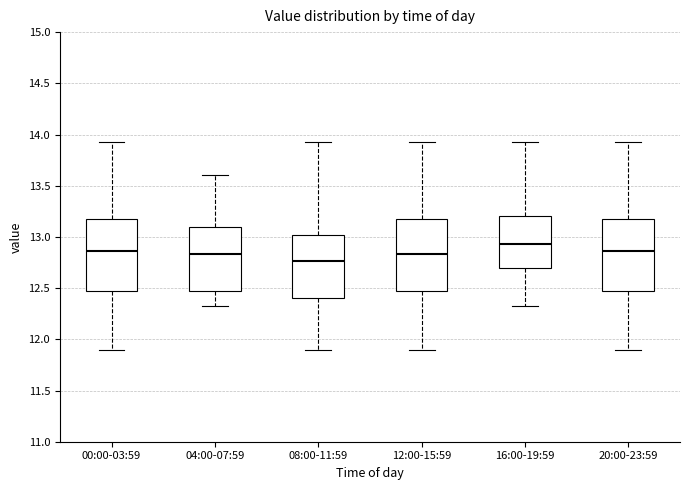

Where does the lower whisker of the box for 00:00-03:59 end on the y-axis? The values are not printed on the chart, so give them approximately, as read against the axis.

11.90